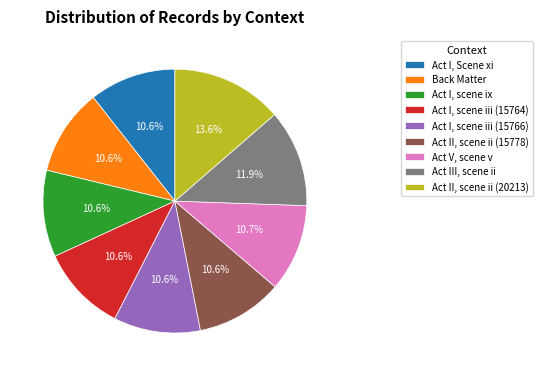

Count the number of slices in the pie.

9